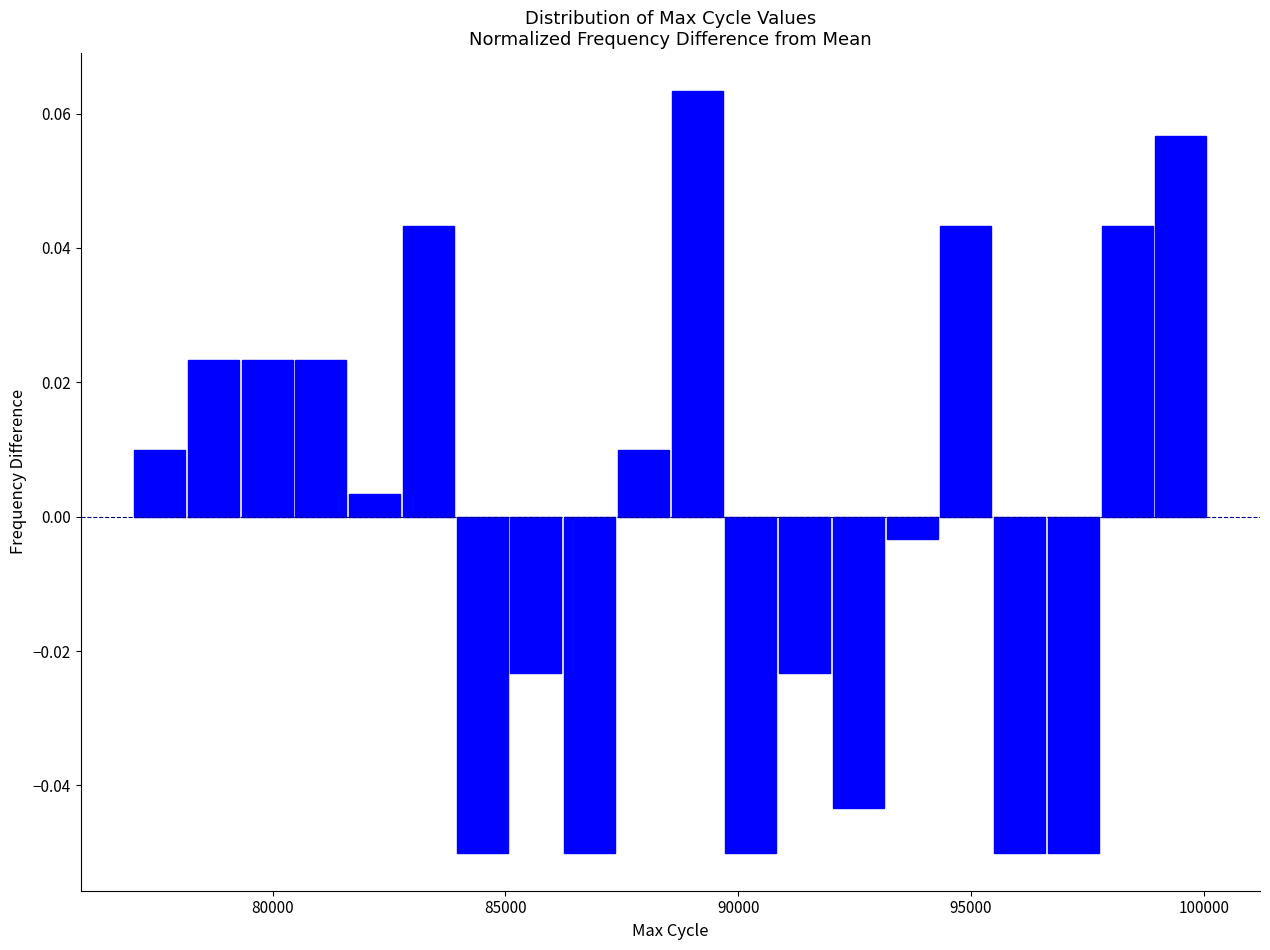

Read against the x-axis, roughly where is the centre of the tallest bar?

89000